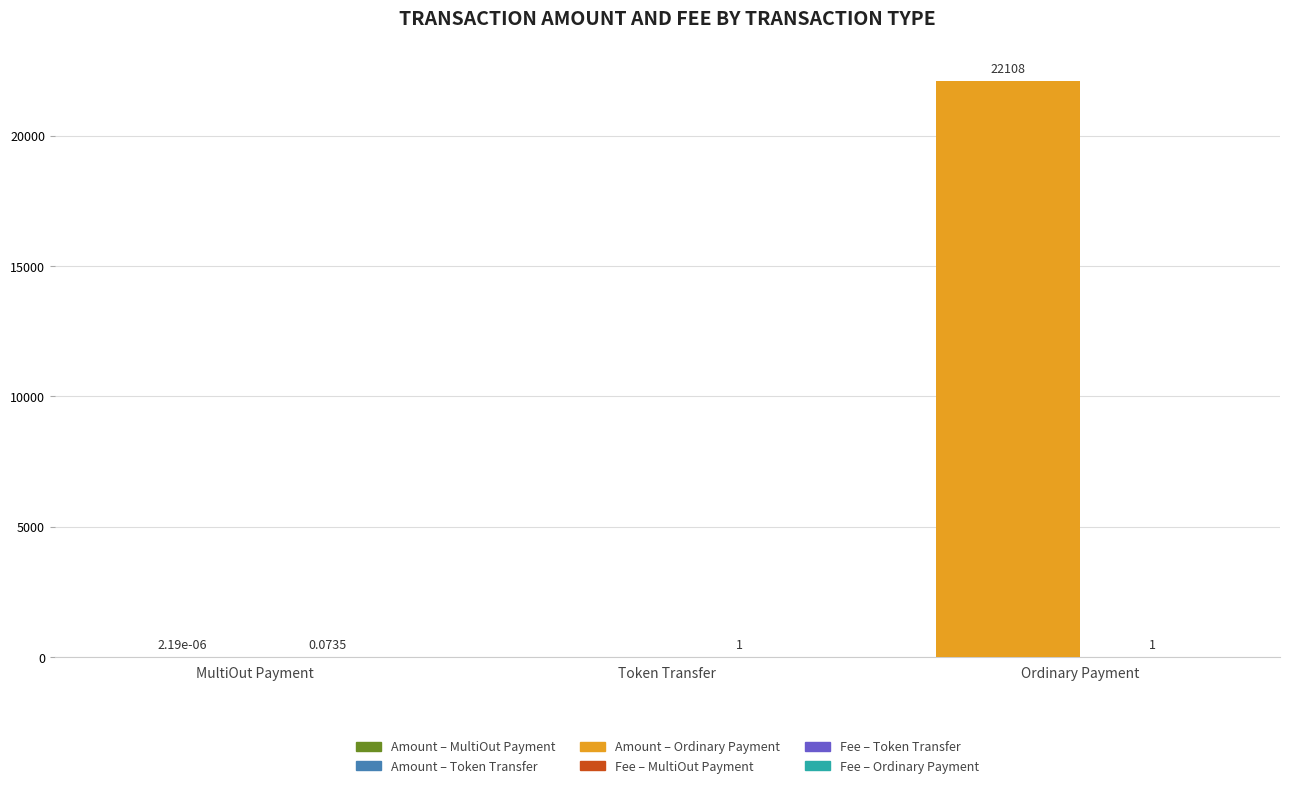

What is the total value across all series at Token Transfer?

1.0